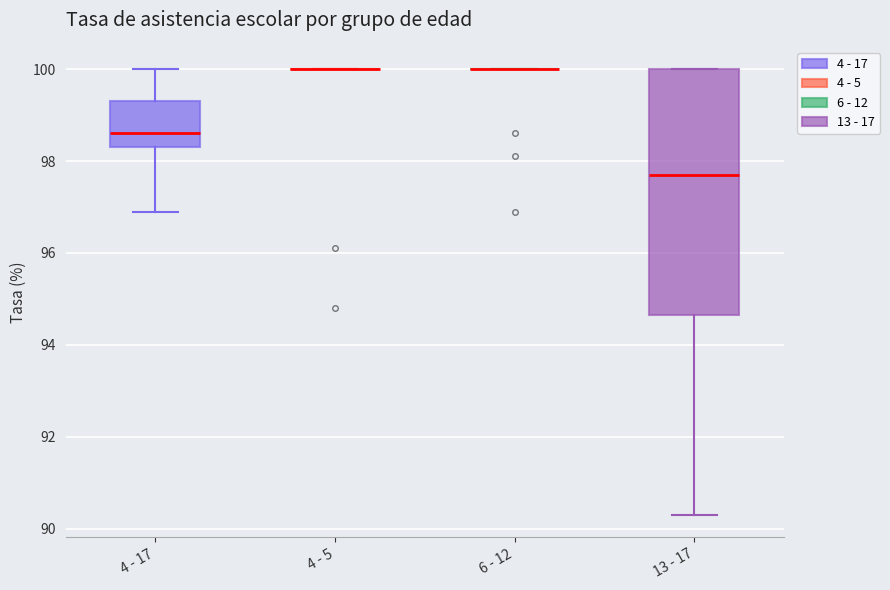

Reading left to right, read every box against the y-axis: the position of its median line, the range the box covers, and the ends of its whiskers. The values are not printed on the chart, so give them approximately, as read against the axis.

4 - 17: median 98.6, box 98.4 to 99.4, whiskers 97.0 to 100.0
4 - 5: box collapsed to a line at 100.0, whiskers 100.0 to 100.0
6 - 12: box collapsed to a line at 100.0, whiskers 100.0 to 100.0
13 - 17: median 97.8, box 94.6 to 100.0, whiskers 90.4 to 100.0